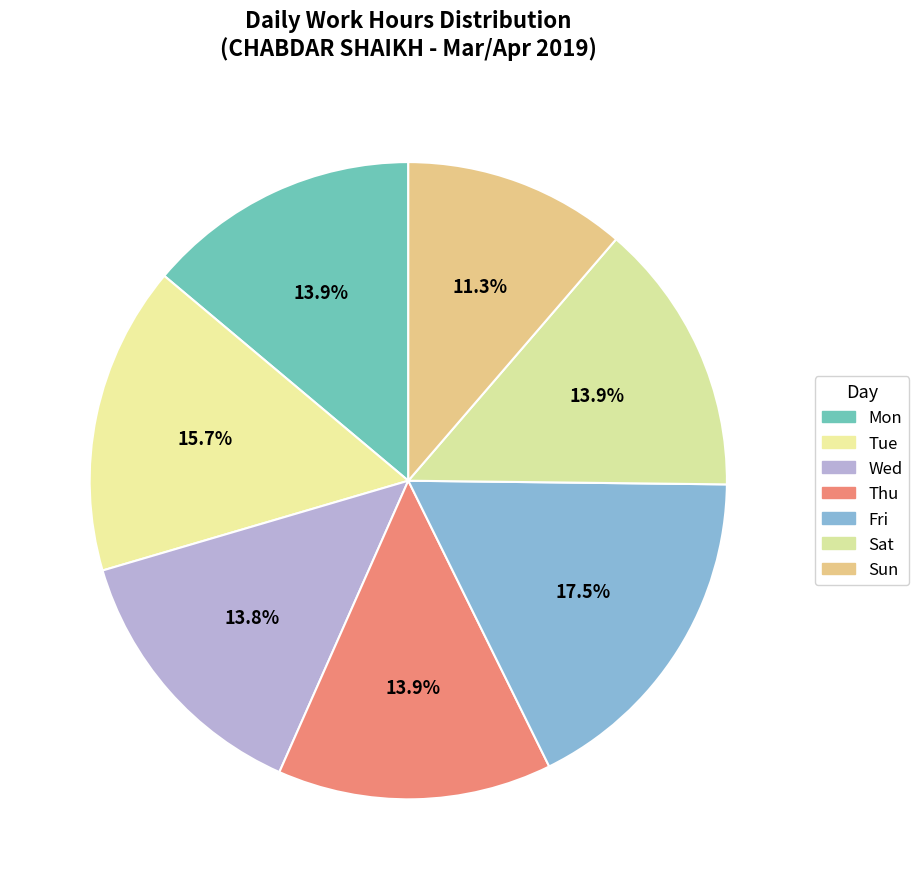

Which category has the biggest portion of the pie?

Fri